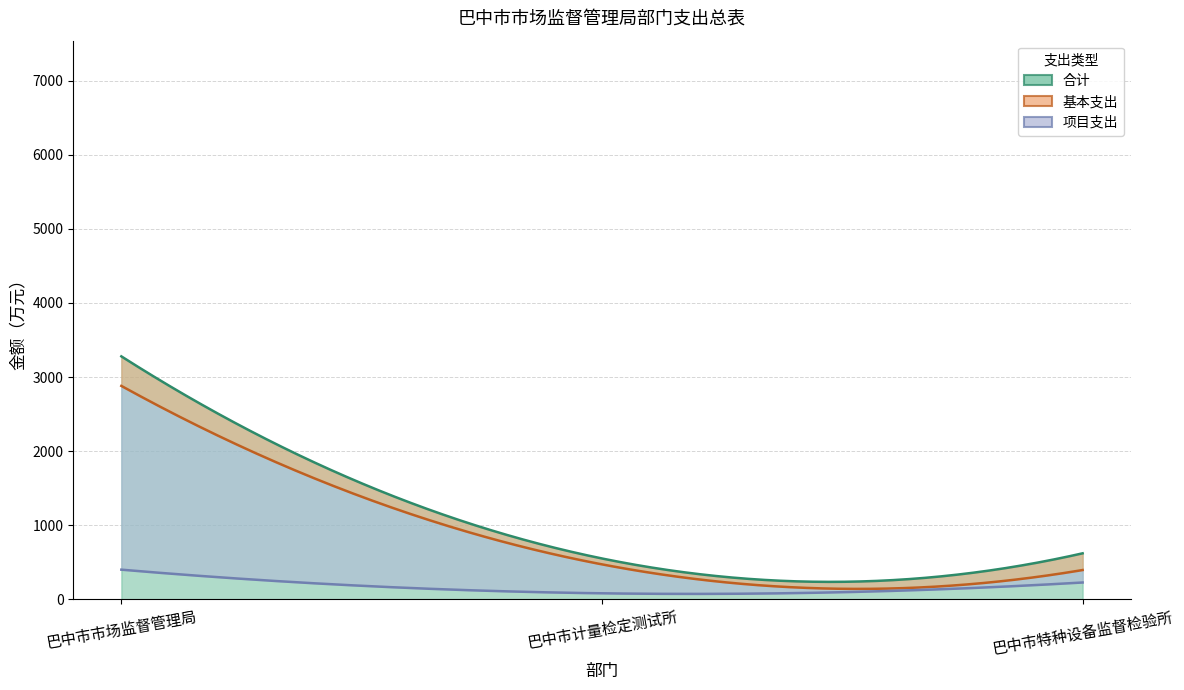

What is the difference between the maximum and minimum values in the 合计 series?

2729.3